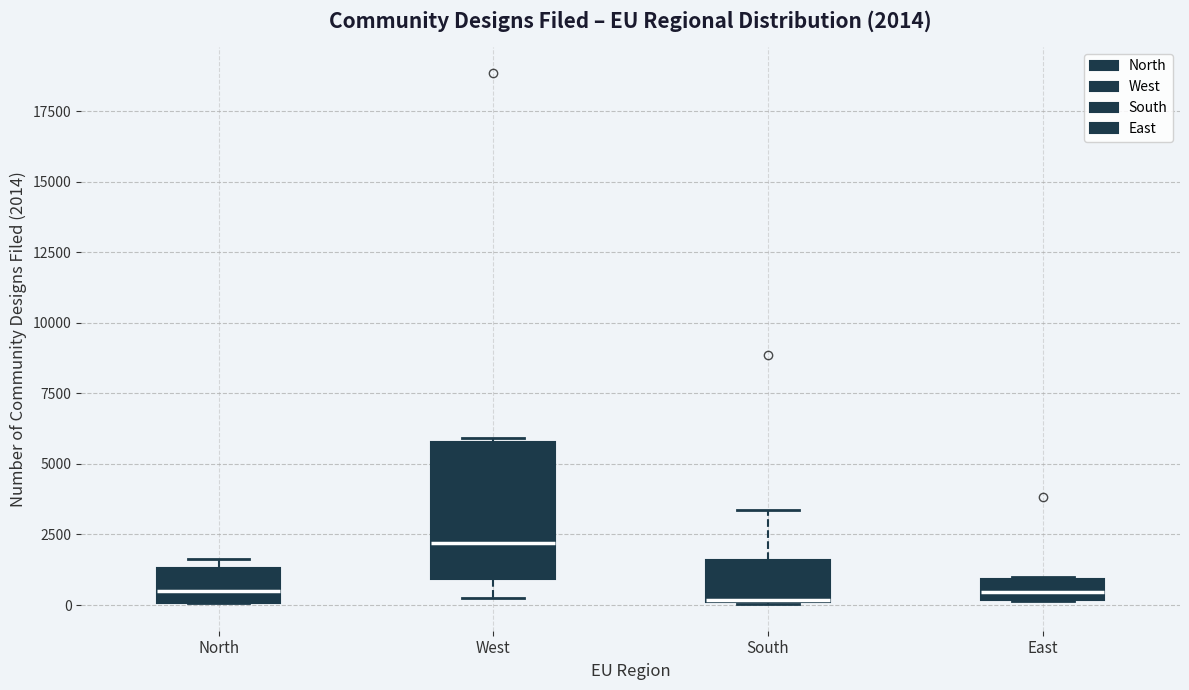

Comparing the boxes themselves (not the whiskers), which one is the tallest?

West